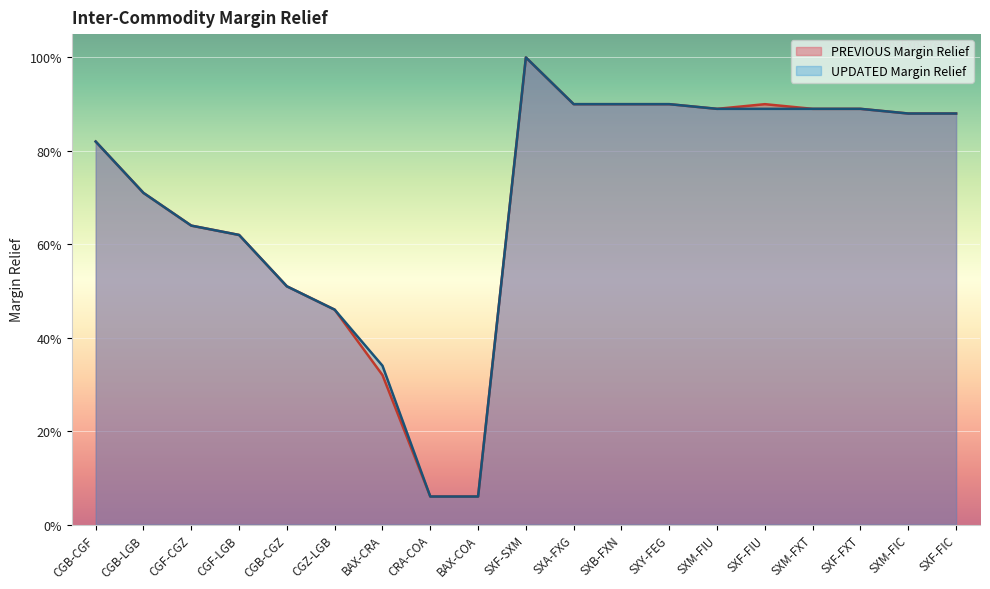

Which category has the highest value in the UPDATED Margin Relief series?

SXF-SXM